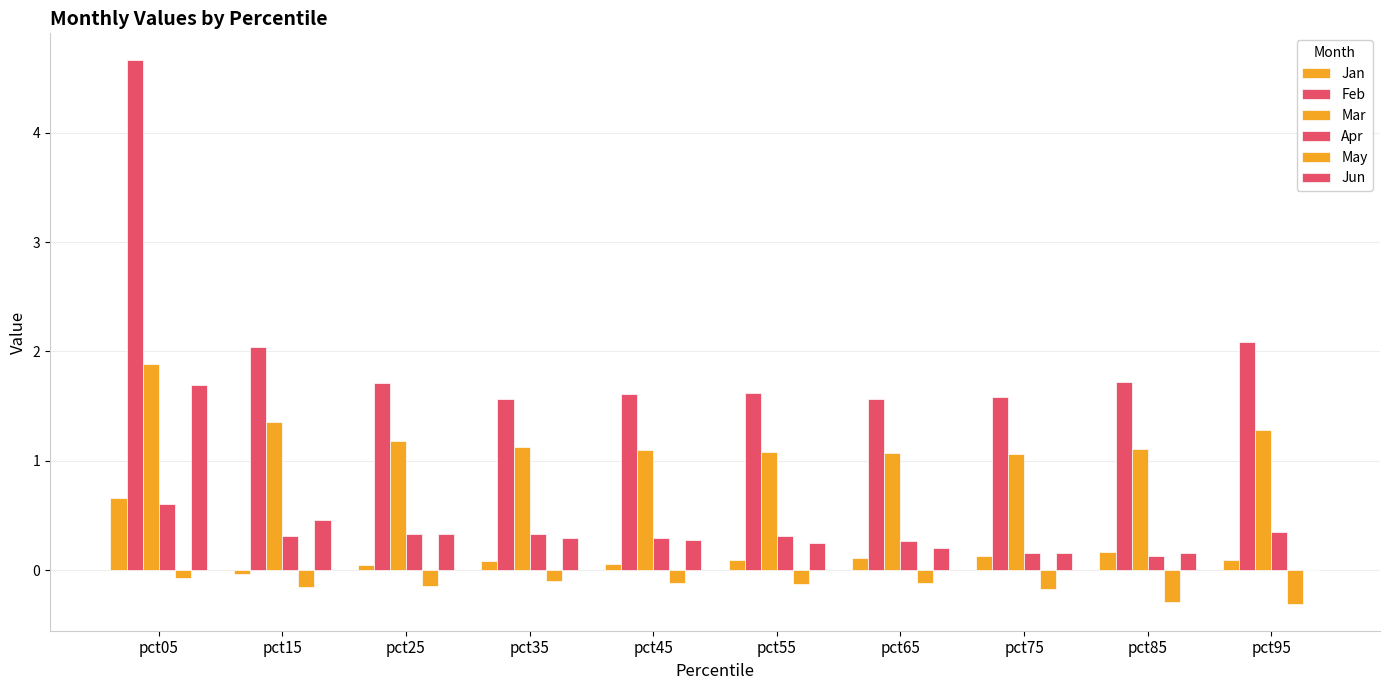

Which series has the largest total across all categories?

Feb